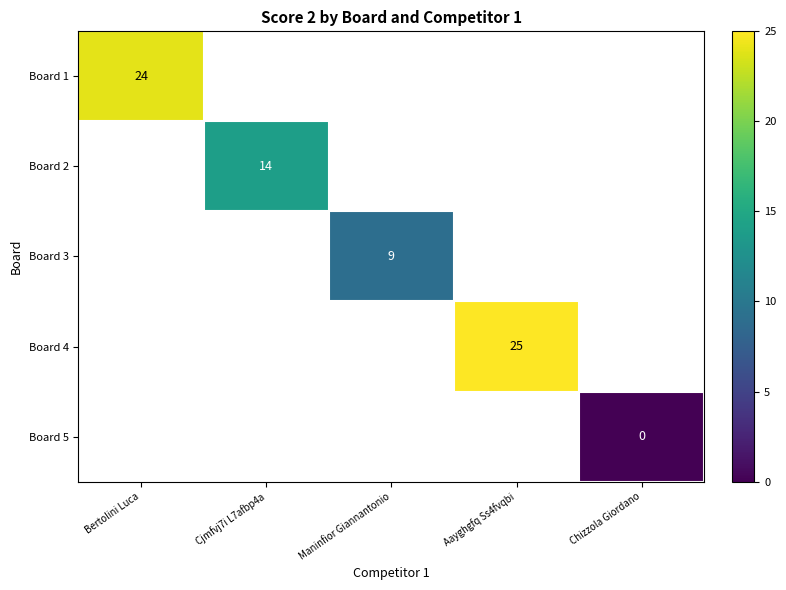

The Board 3 series shows 9 at Maninfior Giannantonio. True or false?

True